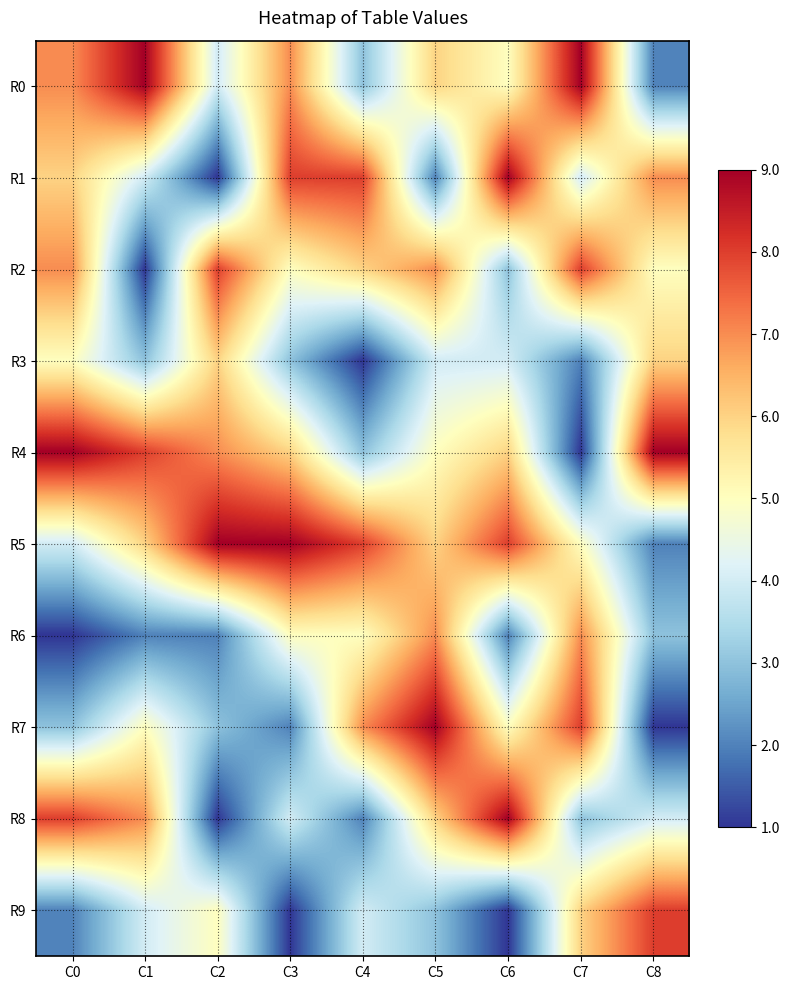

Reading left to right, what are all the values shown in this chart?

R0: C0=7	C1=9	C2=4	C3=7	C4=3	C5=6	C6=5	C7=9	C8=2
R1: C0=6	C1=4	C2=1	C3=8	C4=8	C5=2	C6=9	C7=4	C8=7
R2: C0=7	C1=1	C2=8	C3=5	C4=6	C5=7	C6=3	C7=8	C8=5
R3: C0=5	C1=3	C2=6	C3=3	C4=1	C5=4	C6=4	C7=2	C8=6
R4: C0=9	C1=8	C2=7	C3=6	C4=3	C5=5	C6=6	C7=1	C8=9
R5: C0=4	C1=6	C2=9	C3=9	C4=8	C5=6	C6=8	C7=5	C8=2
R6: C0=1	C1=2	C2=2	C3=5	C4=5	C5=7	C6=2	C7=7	C8=3
R7: C0=3	C1=5	C2=3	C3=2	C4=7	C5=9	C6=5	C7=8	C8=1
R8: C0=8	C1=7	C2=1	C3=4	C4=2	C5=6	C6=9	C7=3	C8=4
R9: C0=2	C1=4	C2=5	C3=1	C4=4	C5=3	C6=1	C7=6	C8=8